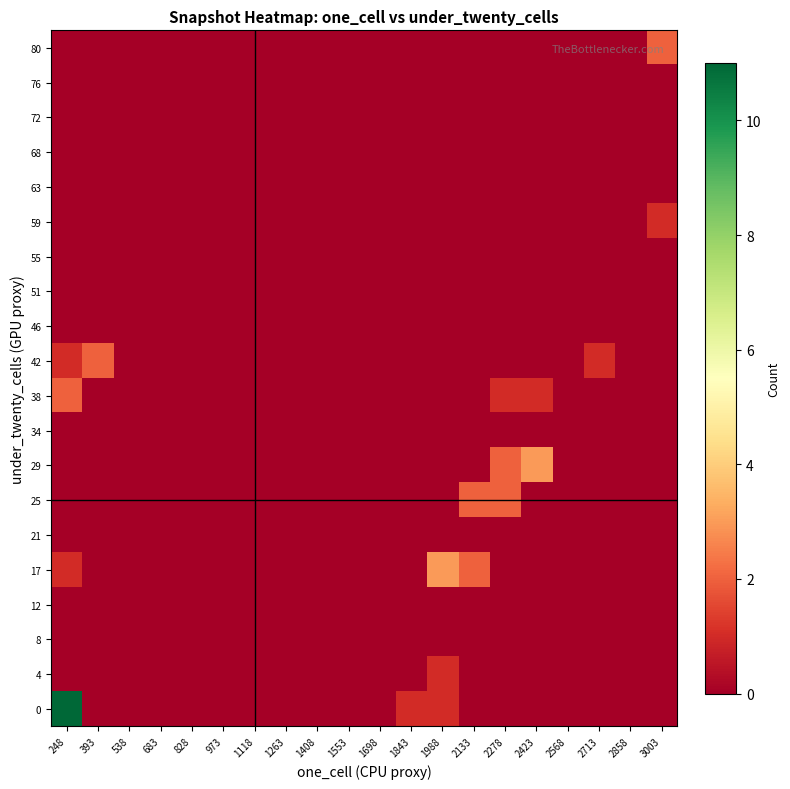

Reading left to right, what are all the values shown in this chart?

0: 248=11	393=0	538=0	683=0	828=0	973=0	1118=0	1263=0	1408=0	1553=0	1698=0	1843=1	1988=1	2133=0	2278=0	2423=0	2568=0	2713=0	2858=0	3003=0
4: 248=0	393=0	538=0	683=0	828=0	973=0	1118=0	1263=0	1408=0	1553=0	1698=0	1843=0	1988=1	2133=0	2278=0	2423=0	2568=0	2713=0	2858=0	3003=0
8: 248=0	393=0	538=0	683=0	828=0	973=0	1118=0	1263=0	1408=0	1553=0	1698=0	1843=0	1988=0	2133=0	2278=0	2423=0	2568=0	2713=0	2858=0	3003=0
12: 248=0	393=0	538=0	683=0	828=0	973=0	1118=0	1263=0	1408=0	1553=0	1698=0	1843=0	1988=0	2133=0	2278=0	2423=0	2568=0	2713=0	2858=0	3003=0
17: 248=1	393=0	538=0	683=0	828=0	973=0	1118=0	1263=0	1408=0	1553=0	1698=0	1843=0	1988=3	2133=2	2278=0	2423=0	2568=0	2713=0	2858=0	3003=0
21: 248=0	393=0	538=0	683=0	828=0	973=0	1118=0	1263=0	1408=0	1553=0	1698=0	1843=0	1988=0	2133=0	2278=0	2423=0	2568=0	2713=0	2858=0	3003=0
25: 248=0	393=0	538=0	683=0	828=0	973=0	1118=0	1263=0	1408=0	1553=0	1698=0	1843=0	1988=0	2133=2	2278=2	2423=0	2568=0	2713=0	2858=0	3003=0
29: 248=0	393=0	538=0	683=0	828=0	973=0	1118=0	1263=0	1408=0	1553=0	1698=0	1843=0	1988=0	2133=0	2278=2	2423=3	2568=0	2713=0	2858=0	3003=0
34: 248=0	393=0	538=0	683=0	828=0	973=0	1118=0	1263=0	1408=0	1553=0	1698=0	1843=0	1988=0	2133=0	2278=0	2423=0	2568=0	2713=0	2858=0	3003=0
38: 248=2	393=0	538=0	683=0	828=0	973=0	1118=0	1263=0	1408=0	1553=0	1698=0	1843=0	1988=0	2133=0	2278=1	2423=1	2568=0	2713=0	2858=0	3003=0
42: 248=1	393=2	538=0	683=0	828=0	973=0	1118=0	1263=0	1408=0	1553=0	1698=0	1843=0	1988=0	2133=0	2278=0	2423=0	2568=0	2713=1	2858=0	3003=0
46: 248=0	393=0	538=0	683=0	828=0	973=0	1118=0	1263=0	1408=0	1553=0	1698=0	1843=0	1988=0	2133=0	2278=0	2423=0	2568=0	2713=0	2858=0	3003=0
51: 248=0	393=0	538=0	683=0	828=0	973=0	1118=0	1263=0	1408=0	1553=0	1698=0	1843=0	1988=0	2133=0	2278=0	2423=0	2568=0	2713=0	2858=0	3003=0
55: 248=0	393=0	538=0	683=0	828=0	973=0	1118=0	1263=0	1408=0	1553=0	1698=0	1843=0	1988=0	2133=0	2278=0	2423=0	2568=0	2713=0	2858=0	3003=0
59: 248=0	393=0	538=0	683=0	828=0	973=0	1118=0	1263=0	1408=0	1553=0	1698=0	1843=0	1988=0	2133=0	2278=0	2423=0	2568=0	2713=0	2858=0	3003=1
63: 248=0	393=0	538=0	683=0	828=0	973=0	1118=0	1263=0	1408=0	1553=0	1698=0	1843=0	1988=0	2133=0	2278=0	2423=0	2568=0	2713=0	2858=0	3003=0
68: 248=0	393=0	538=0	683=0	828=0	973=0	1118=0	1263=0	1408=0	1553=0	1698=0	1843=0	1988=0	2133=0	2278=0	2423=0	2568=0	2713=0	2858=0	3003=0
72: 248=0	393=0	538=0	683=0	828=0	973=0	1118=0	1263=0	1408=0	1553=0	1698=0	1843=0	1988=0	2133=0	2278=0	2423=0	2568=0	2713=0	2858=0	3003=0
76: 248=0	393=0	538=0	683=0	828=0	973=0	1118=0	1263=0	1408=0	1553=0	1698=0	1843=0	1988=0	2133=0	2278=0	2423=0	2568=0	2713=0	2858=0	3003=0
80: 248=0	393=0	538=0	683=0	828=0	973=0	1118=0	1263=0	1408=0	1553=0	1698=0	1843=0	1988=0	2133=0	2278=0	2423=0	2568=0	2713=0	2858=0	3003=2